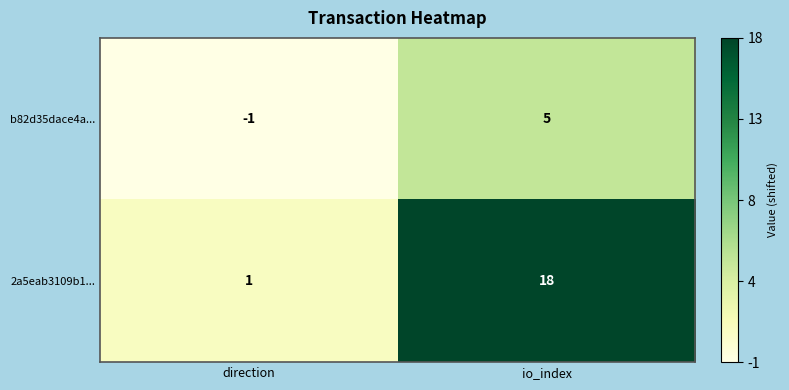

Reading left to right, what are all the values shown in this chart?

b82d35dace4a...: -1	5
2a5eab3109b1...: 1	18